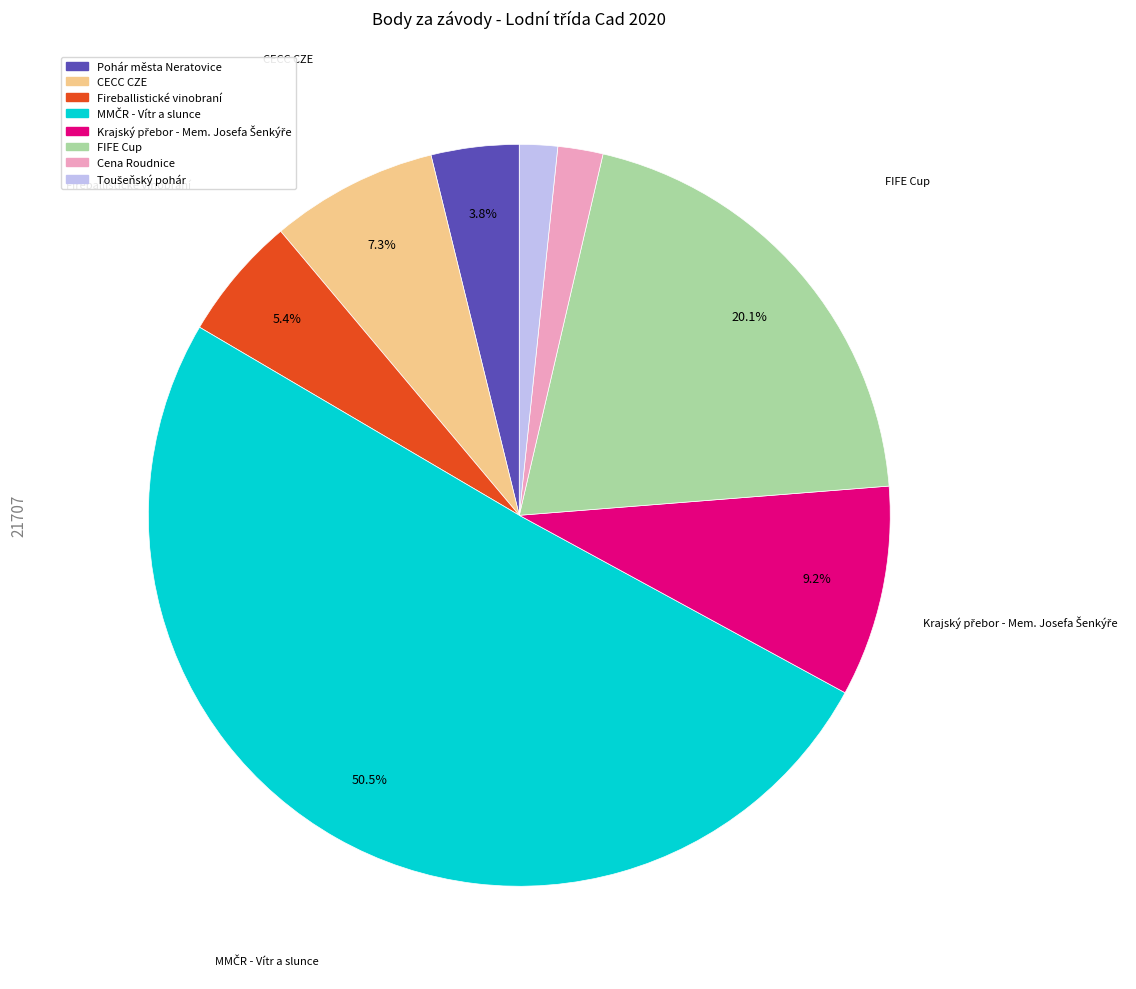

What percentage is NOT represented by FIFE Cup?

79.9%